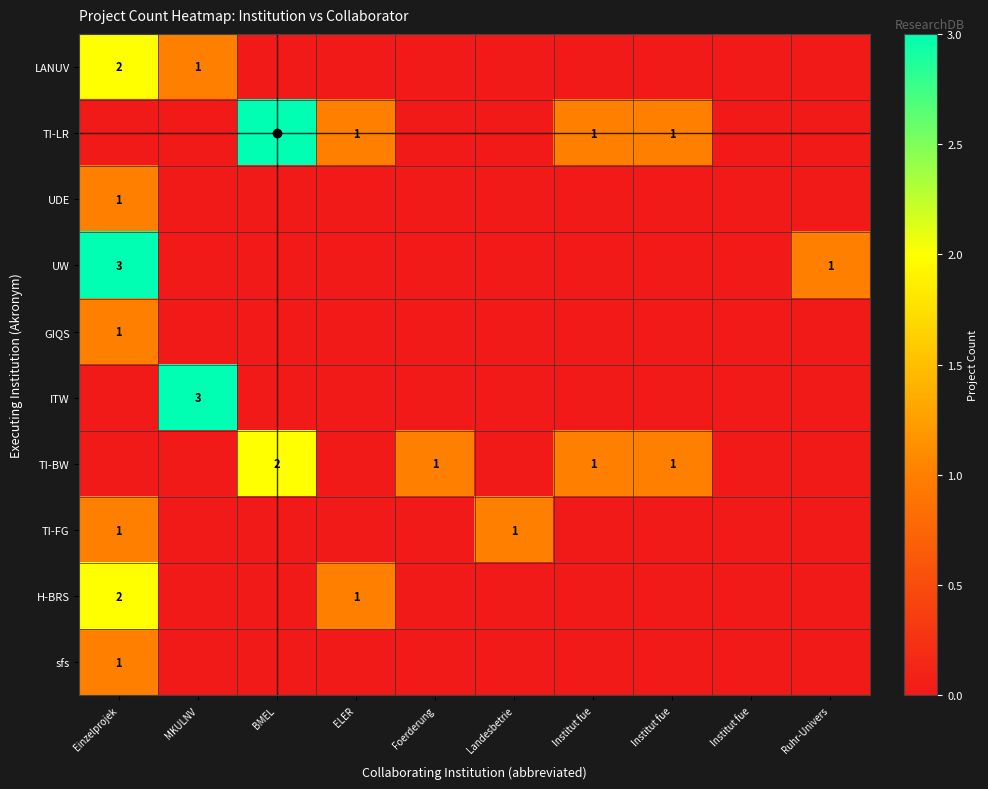

Rank the series at Landesbetrie from highest to lowest value.

TI-FG, LANUV, TI-LR, UDE, UW, GIQS, ITW, TI-BW, H-BRS, sfs